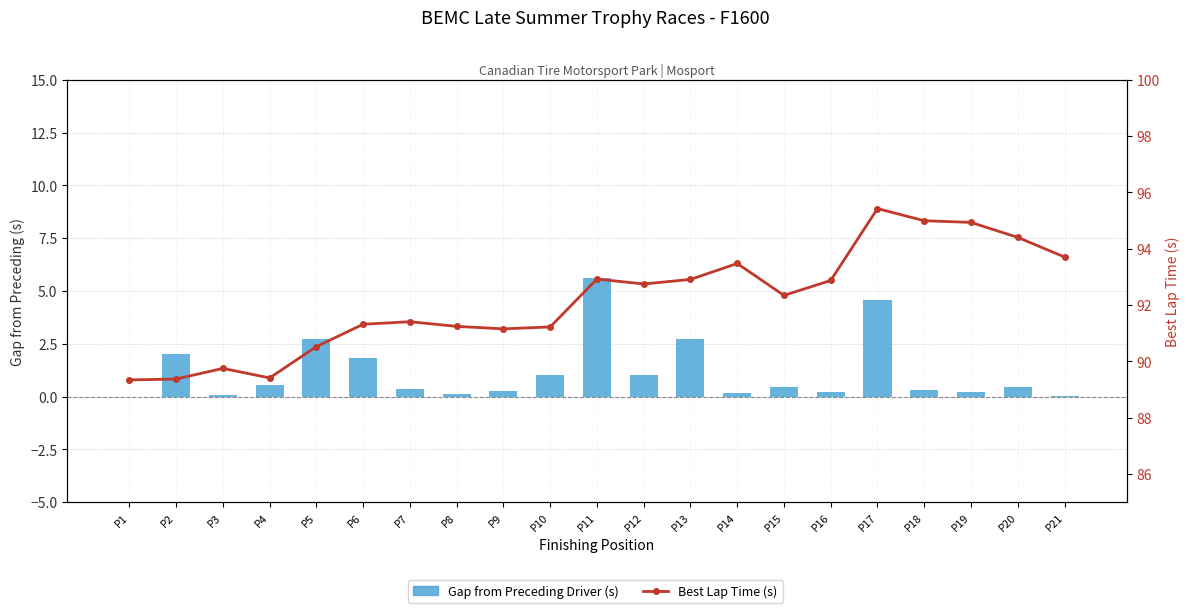

What is the difference between the highest and lowest values at P10?

90.2